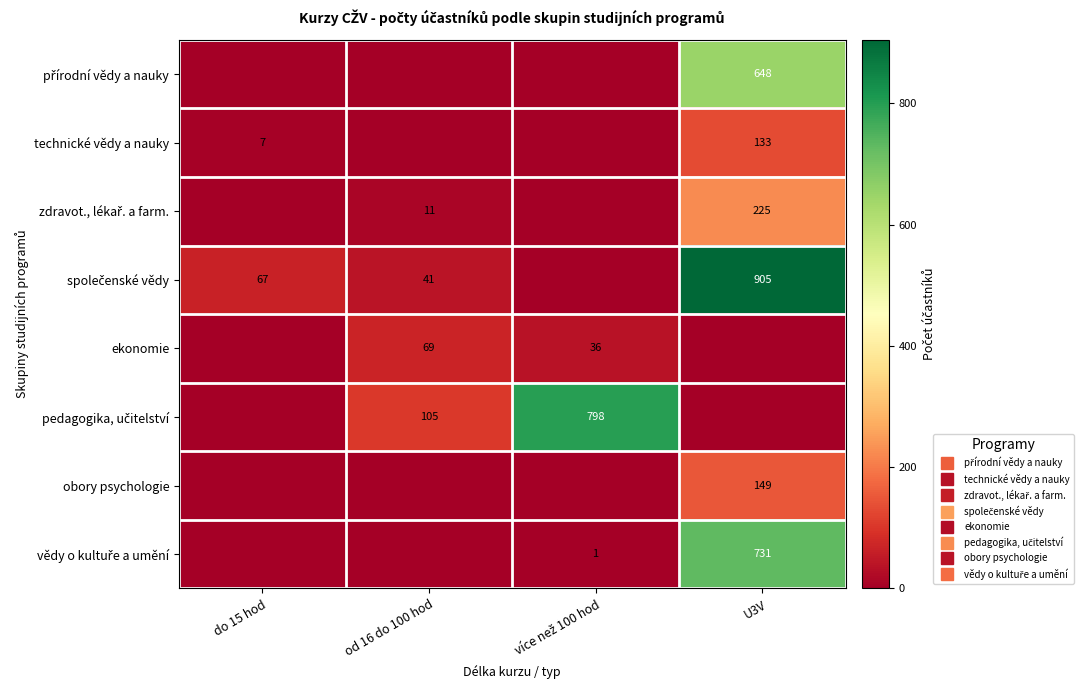

The value of obory psychologie at U3V is 149. True or false?

True